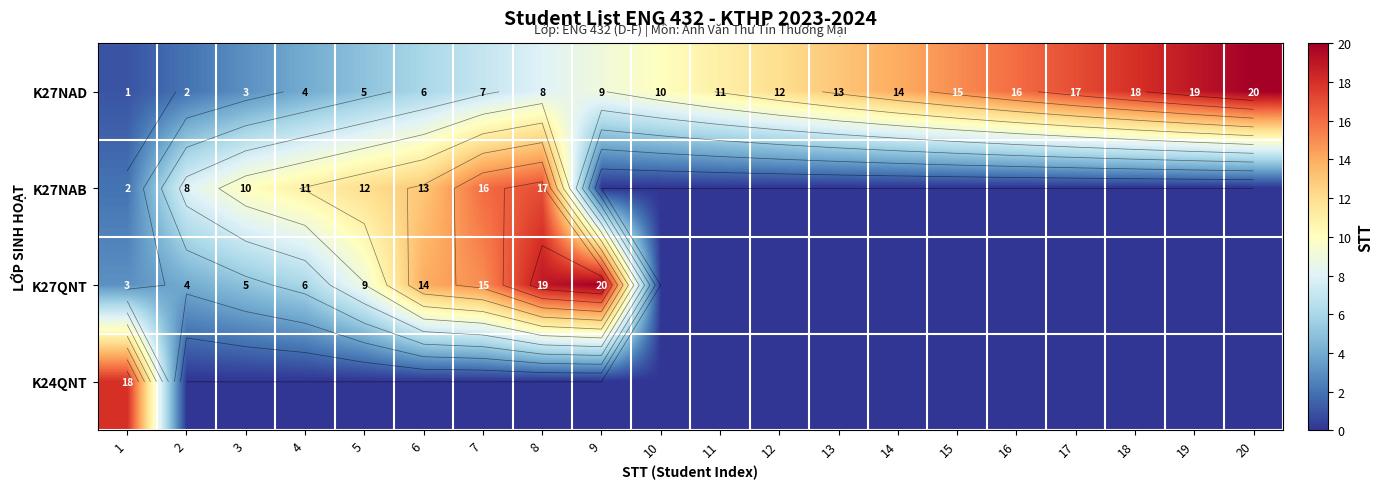

Which label corresponds to the largest value in the chart?

20